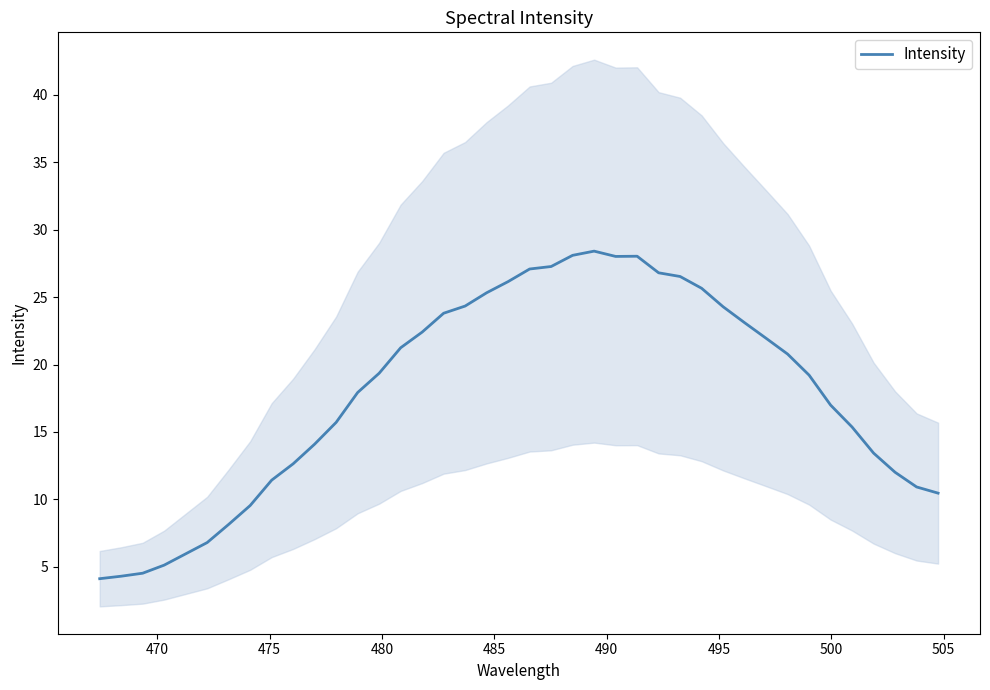

What is the lowest value of the Intensity series?

4.1